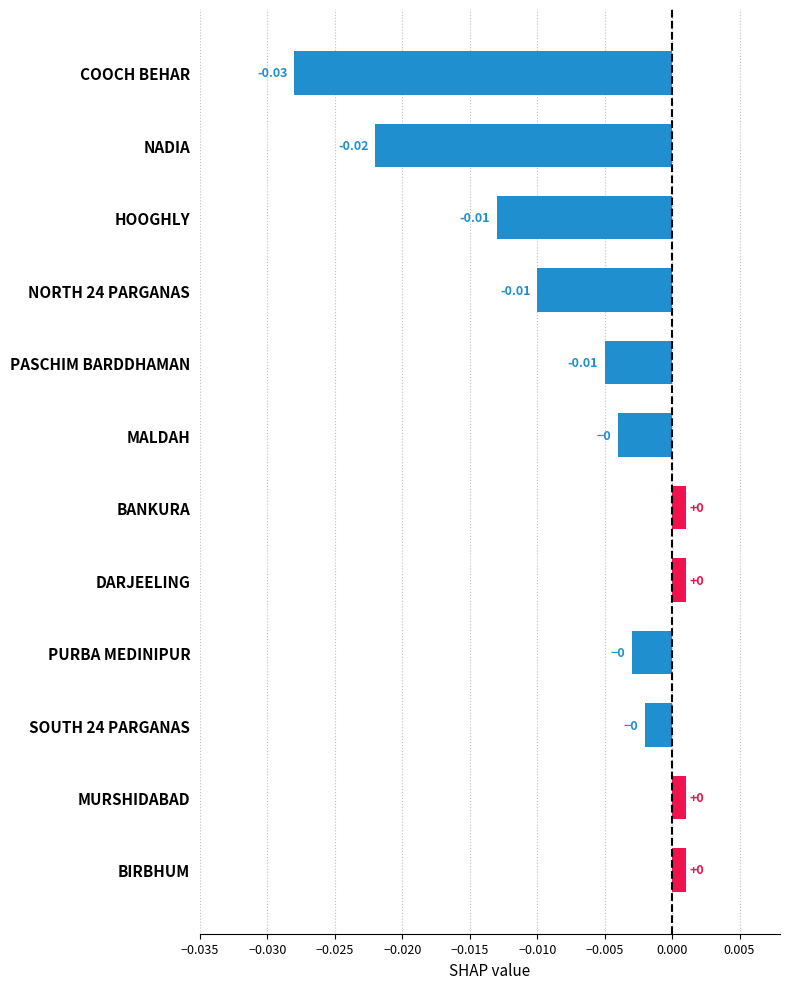

How many distinct data groups are displayed?

1